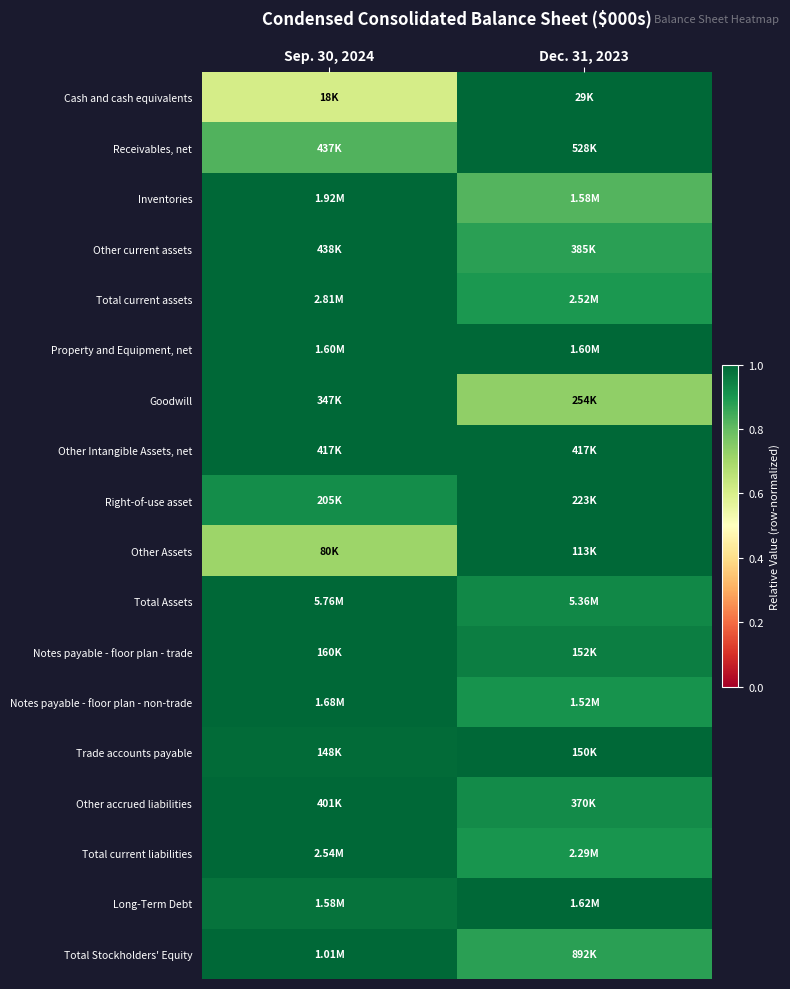

Between Sep. 30, 2024 and Dec. 31, 2023, which is larger?

Dec. 31, 2023